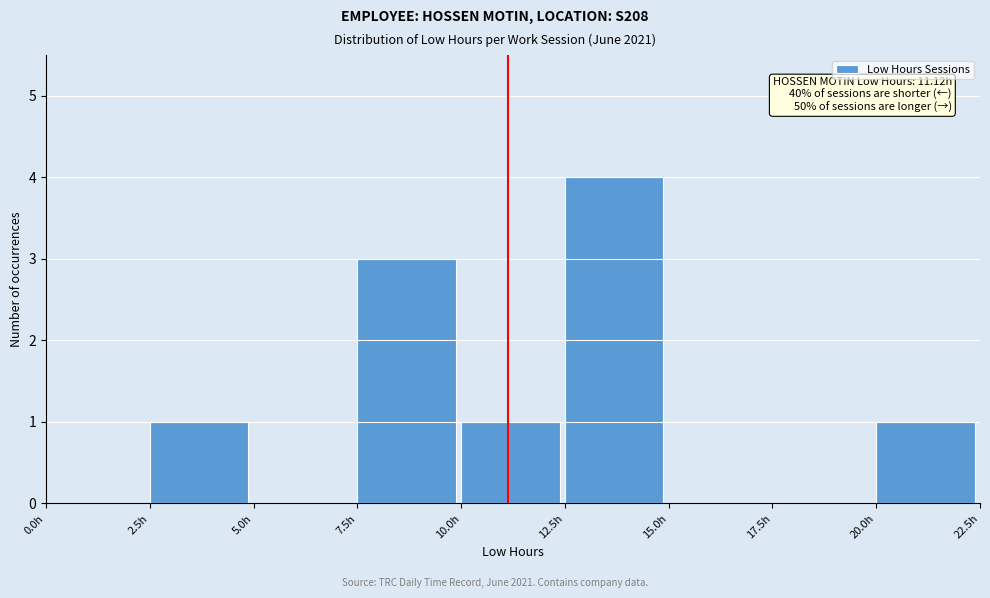

Which range on the x-axis has the tallest bar?

12.5 to 15.0